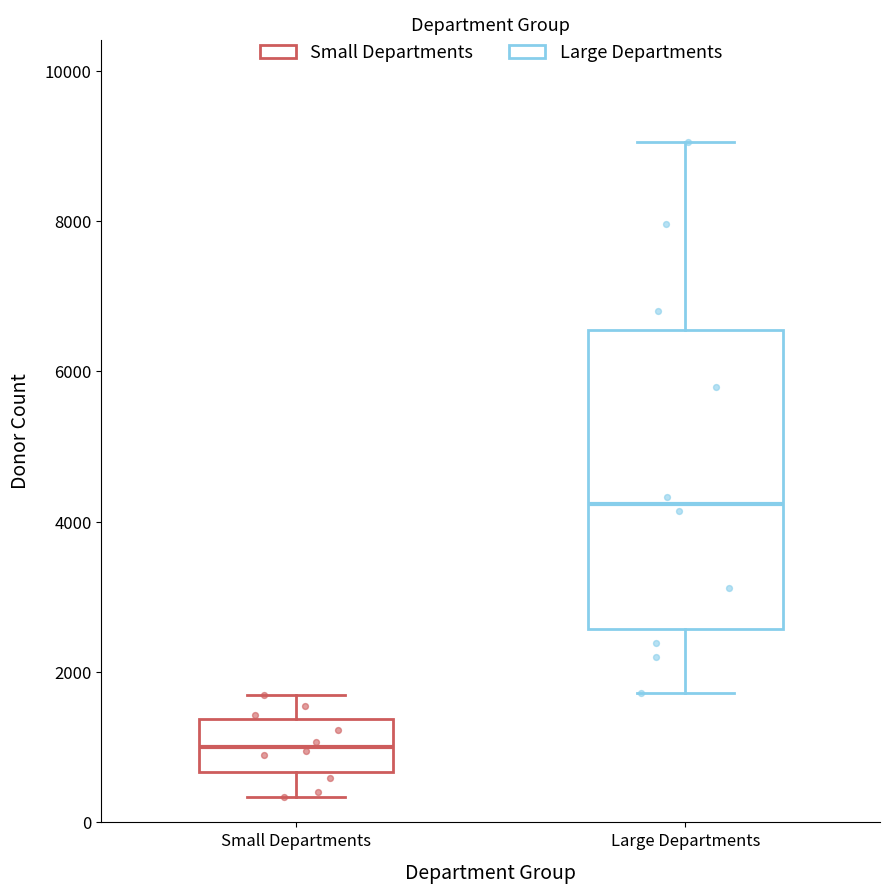

Which box is the tallest, from its lower edge to its upper edge?

Large Departments